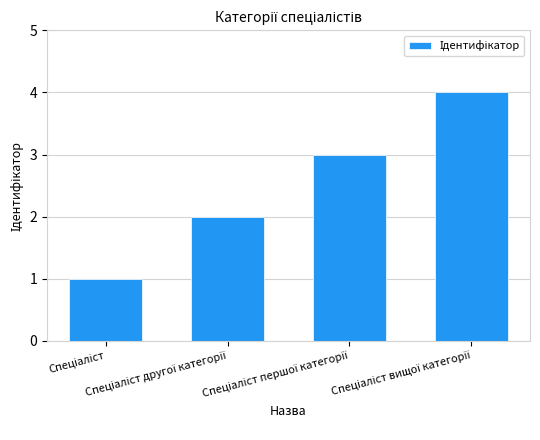

What is the sum of all values?

10